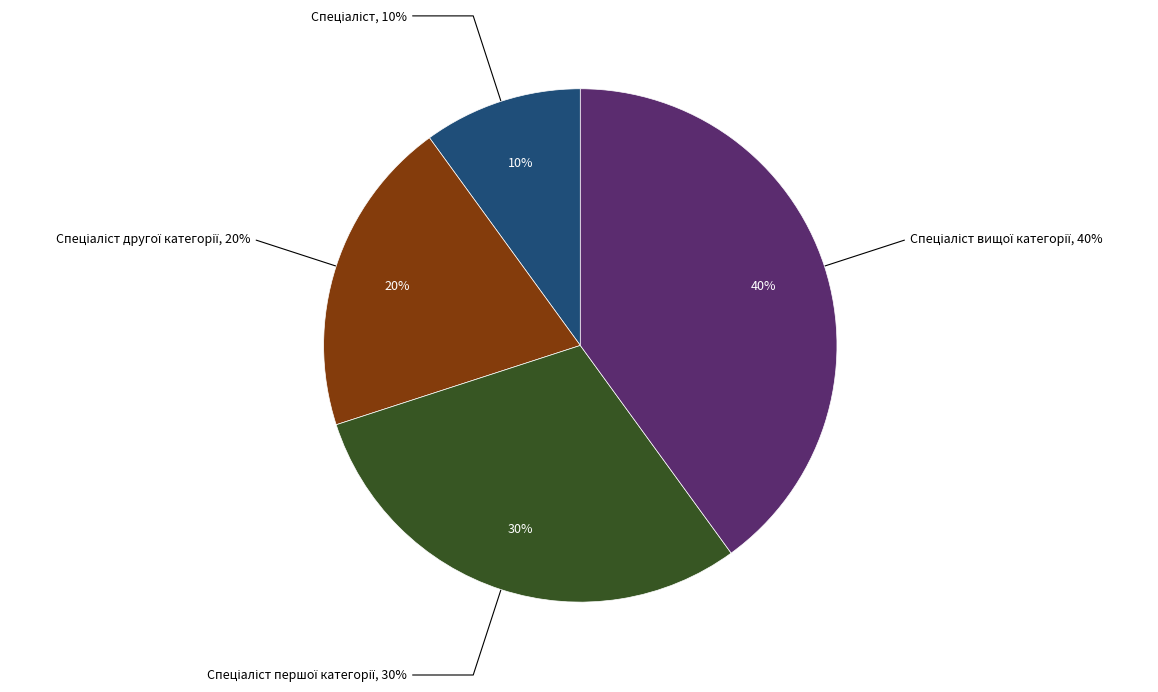

Which slice is the largest?

Спеціаліст вищої категорії